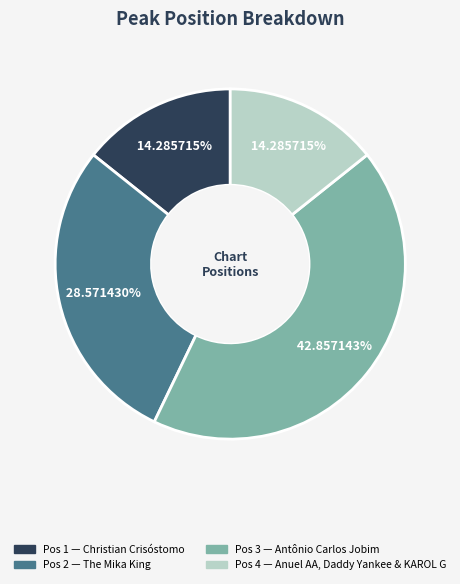

Is there a majority slice in this chart?

No